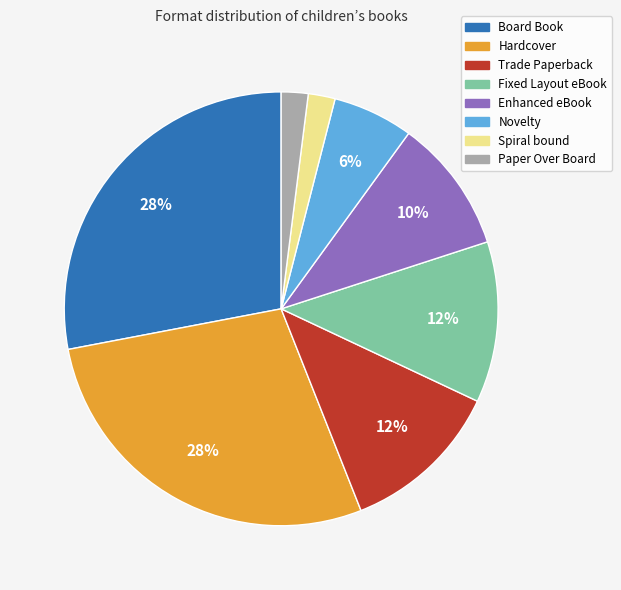

Count the number of slices in the pie.

8